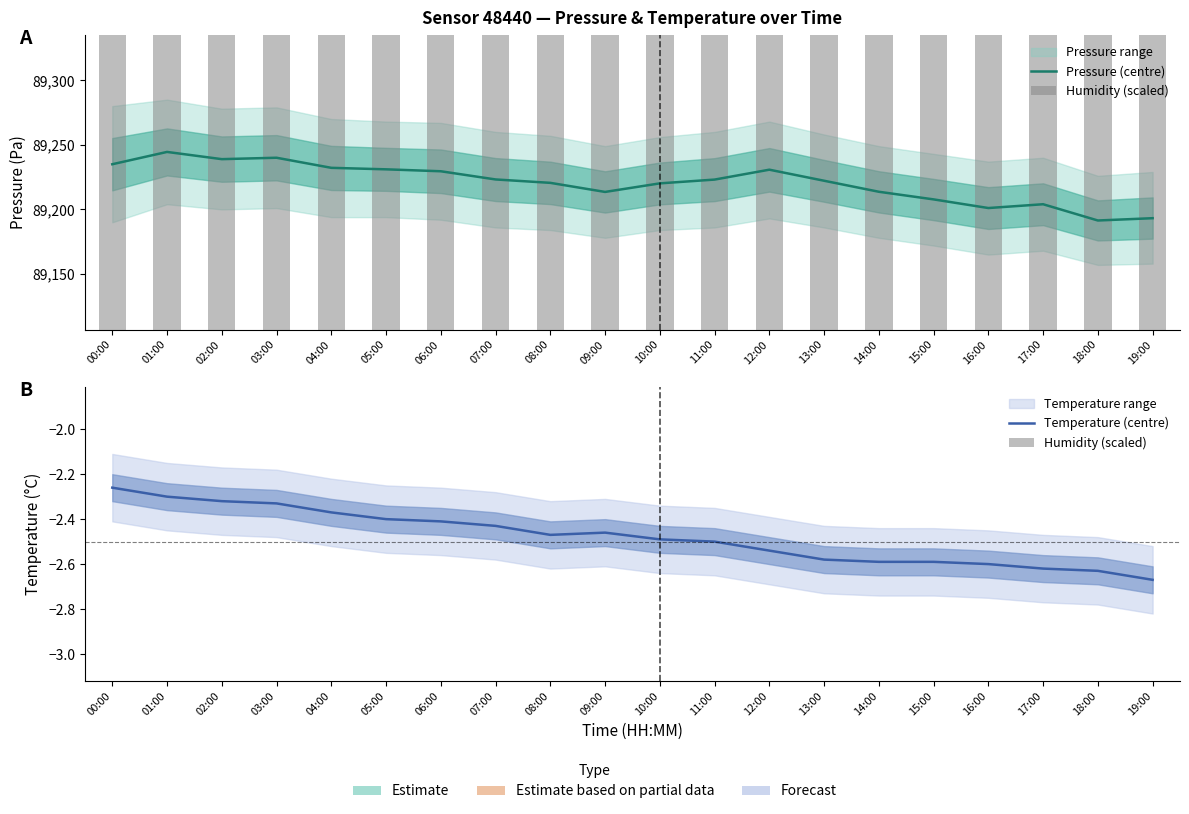

What is the sum of the Pressure (centre) values at 04:00 and 14:00?

178445.9